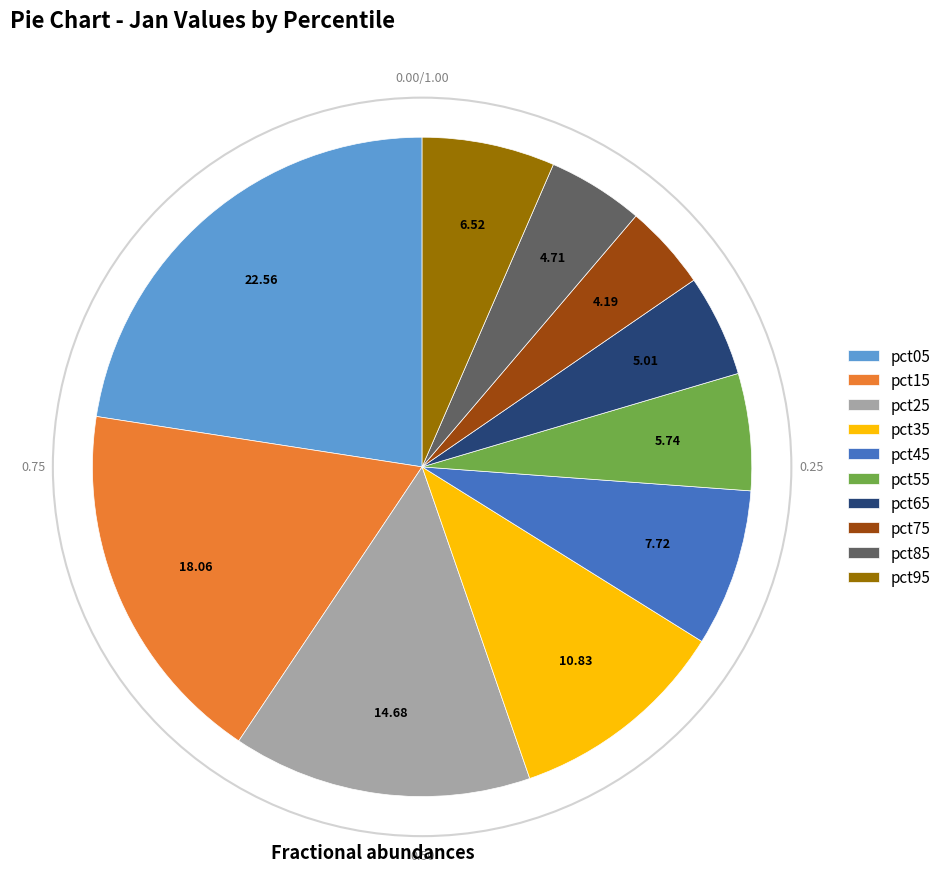

Combined, do pct15 and pct95 account for over 50%?

No